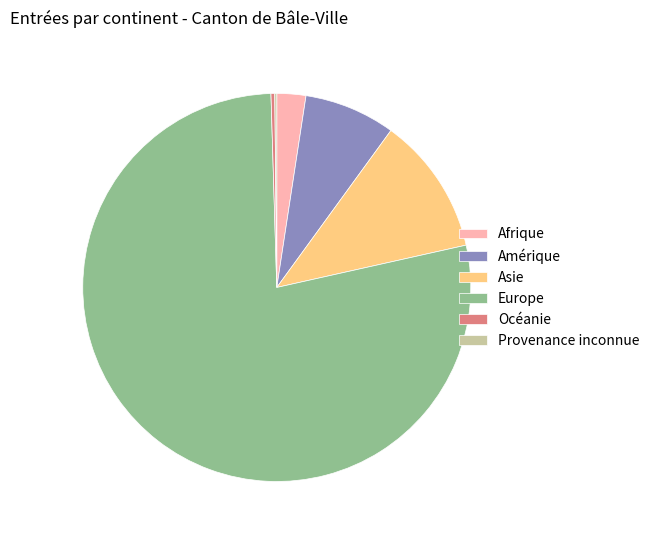

Combined, do Océanie and Asie account for over 50%?

No